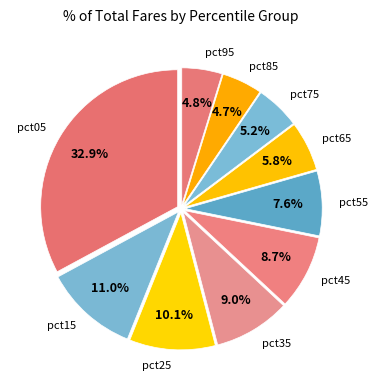

How many segments does this pie chart have?

10